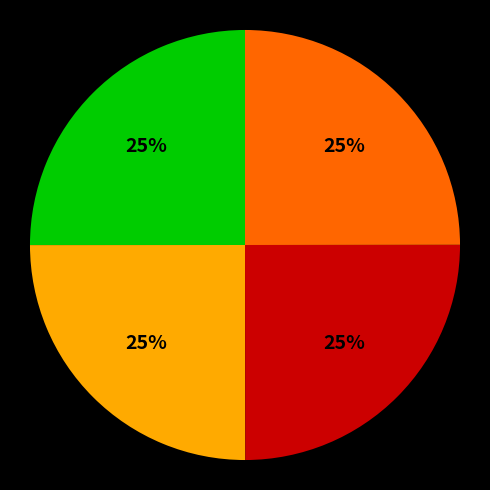

Is there a majority slice in this chart?

No